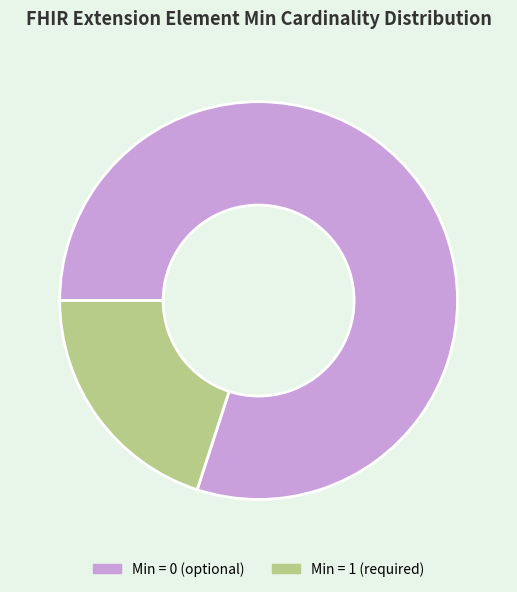

What is the ratio of the value at Min = 0 (optional) to the value at Min = 1 (required)?

4.0